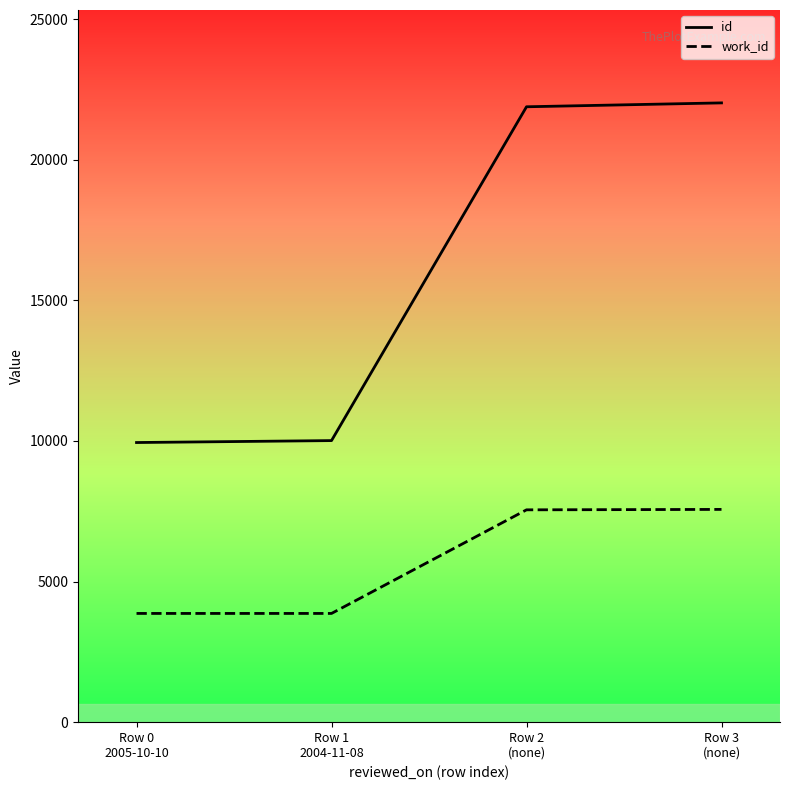

What is the label of the 2nd point from the right?

Row 2
(none)